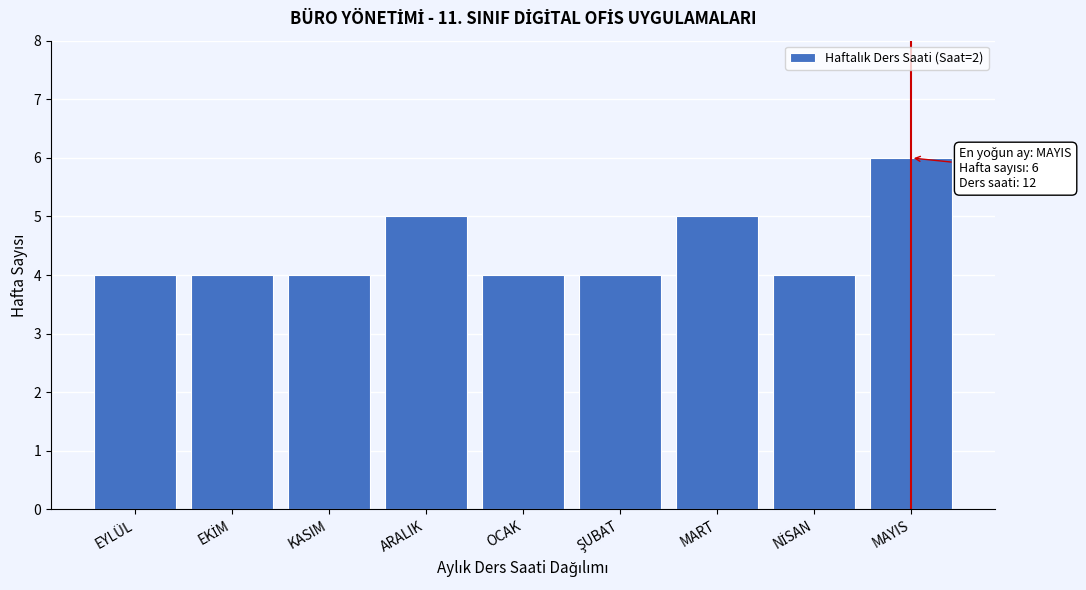

Reading right to left, transcribe all the data shown in this chart.

6	4	5	4	4	5	4	4	4